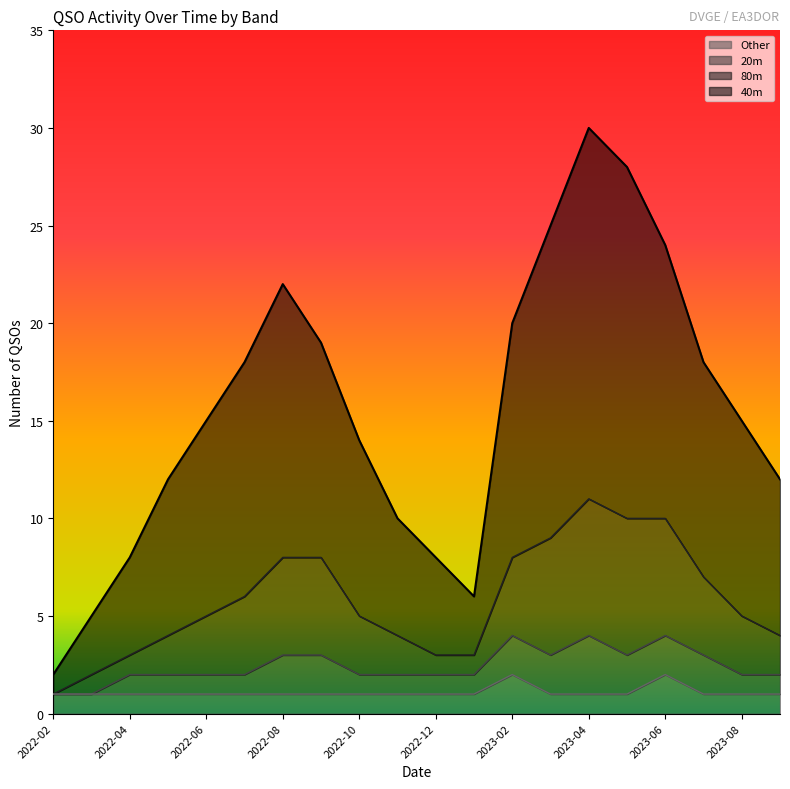

The chart shows a value of 15 at 2023-08. True or false?

True